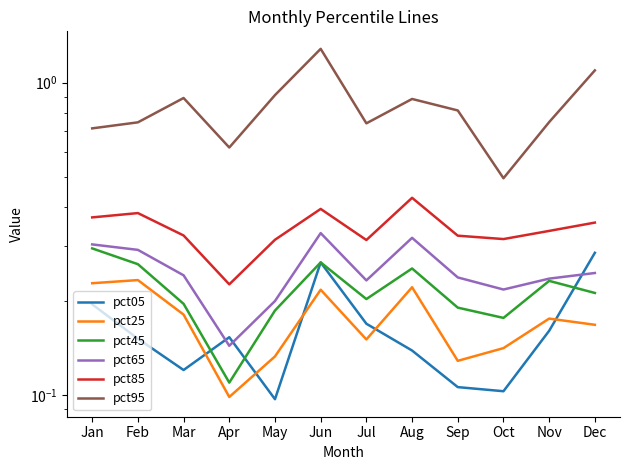

True or false: pct45 and pct65 intersect in this chart.

False